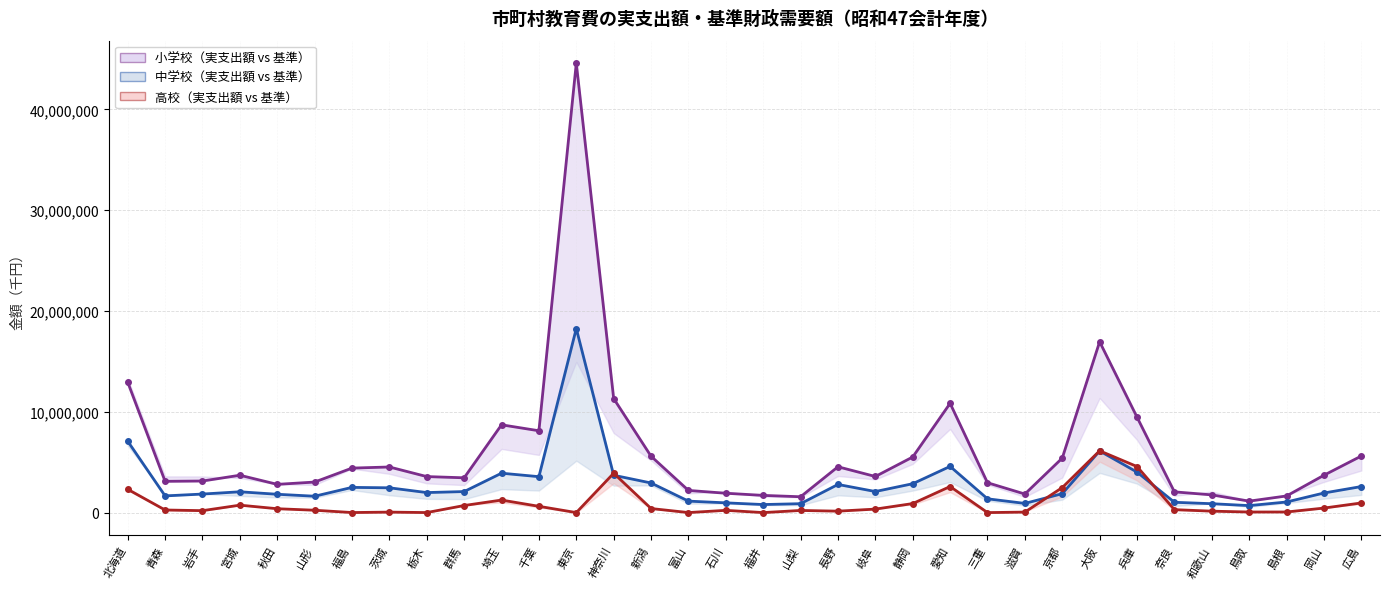

Count the number of data series in this chart.

3